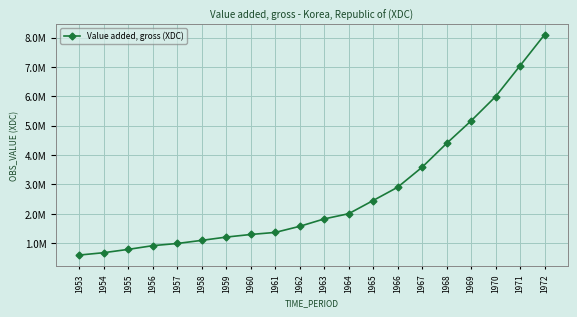

Where does the data first go above 1823400?

1964